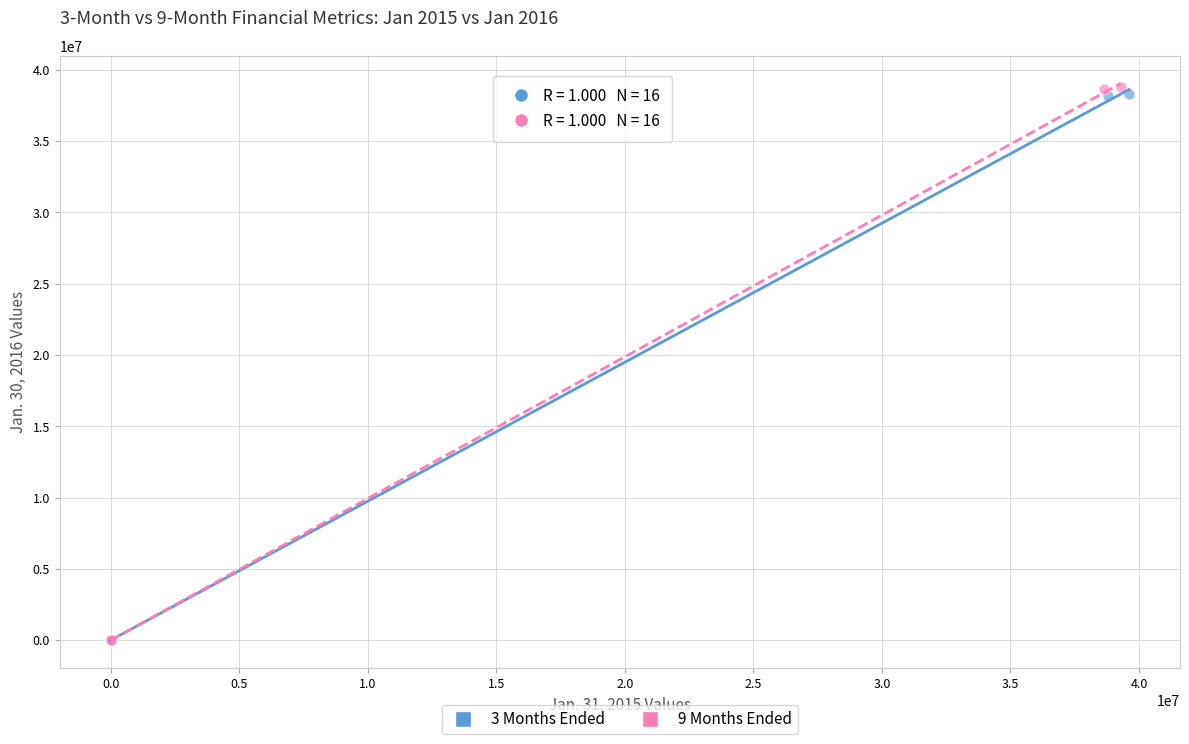

What are all the series names shown in the legend?

3 Months Ended, 9 Months Ended